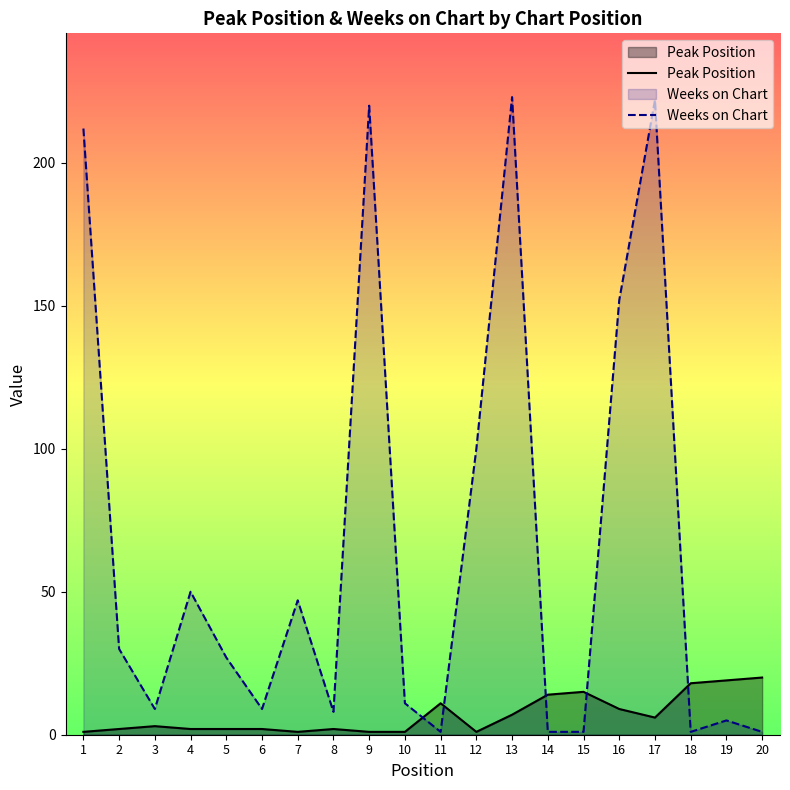

Rank the series by their average value, from highest to lowest.

Weeks on Chart, Peak Position